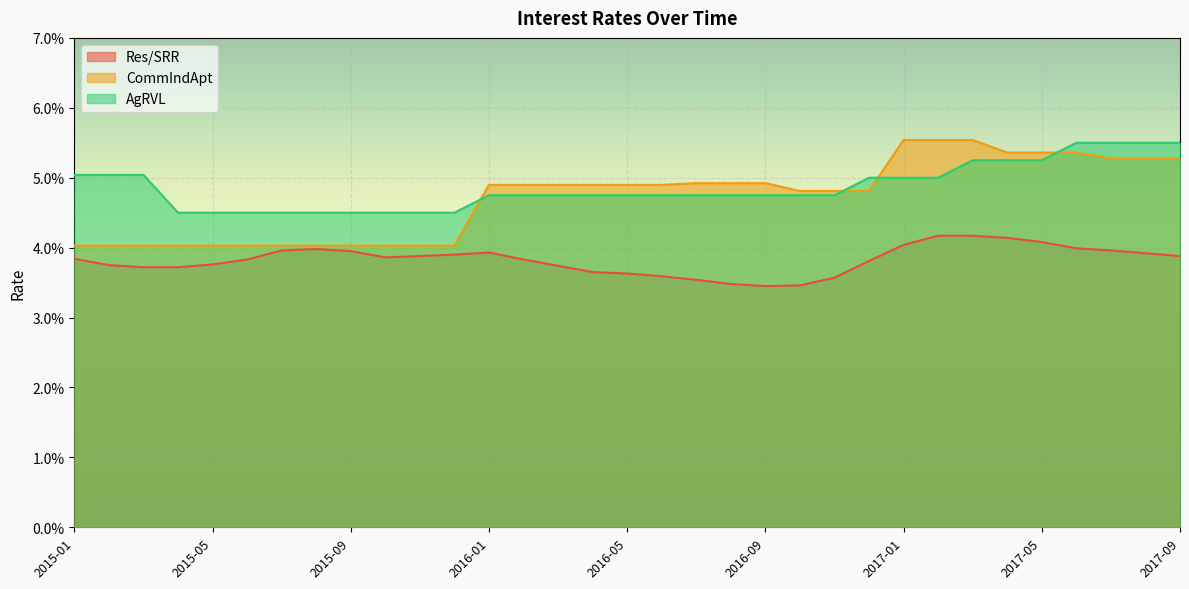

Which label corresponds to the largest value in the chart?

2017-01